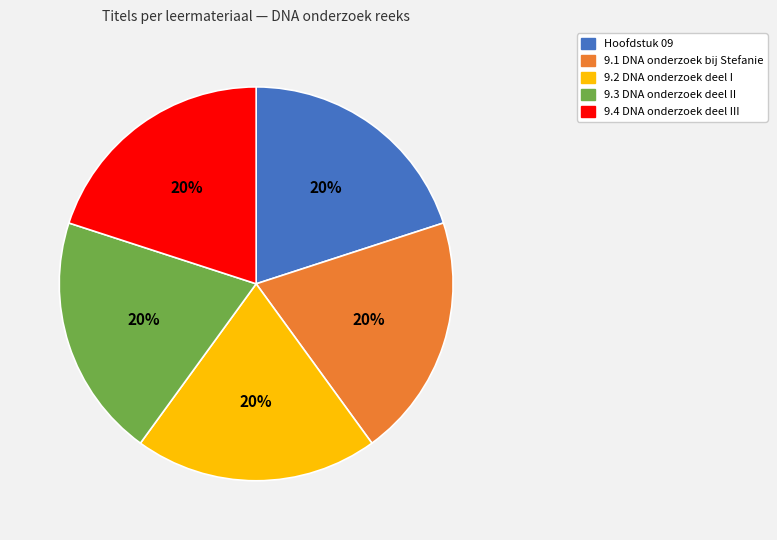

To the nearest percent, what portion does 9.4 DNA onderzoek deel III represent?

20%